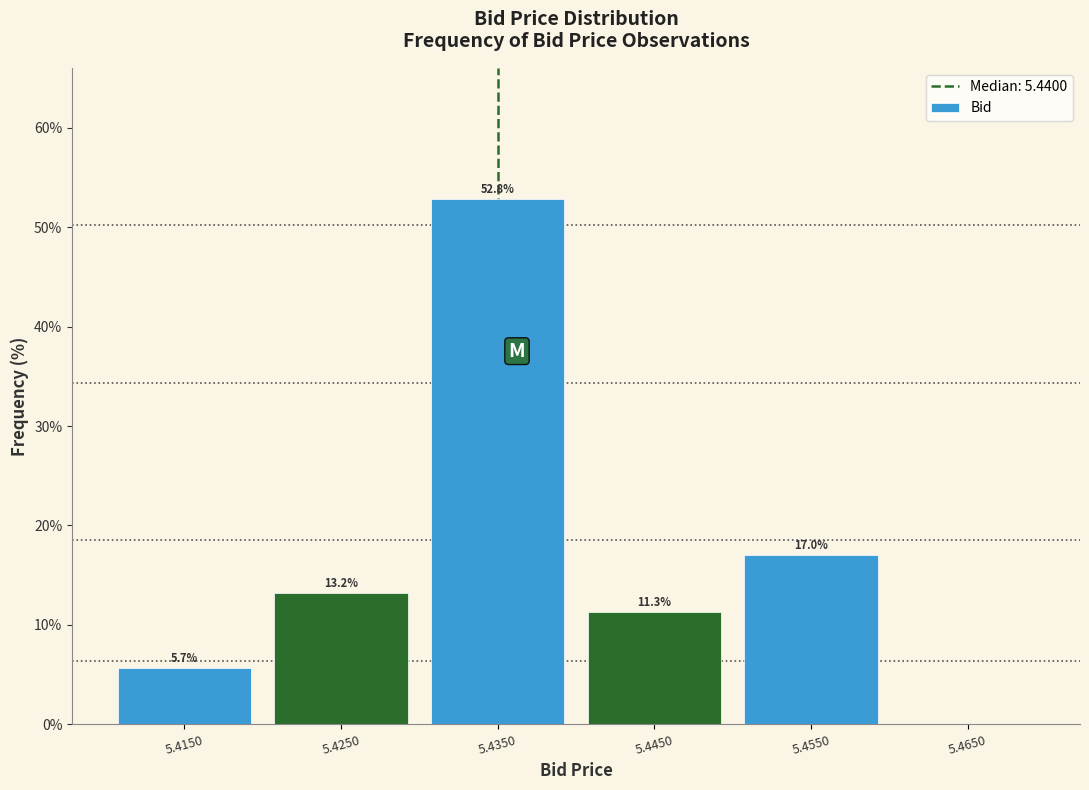

Reading left to right, what are all the values shown in this chart?

5.4150=5.7	5.4250=13.2	5.4350=52.8	5.4450=11.3	5.4550=17.0	5.4650=0.0